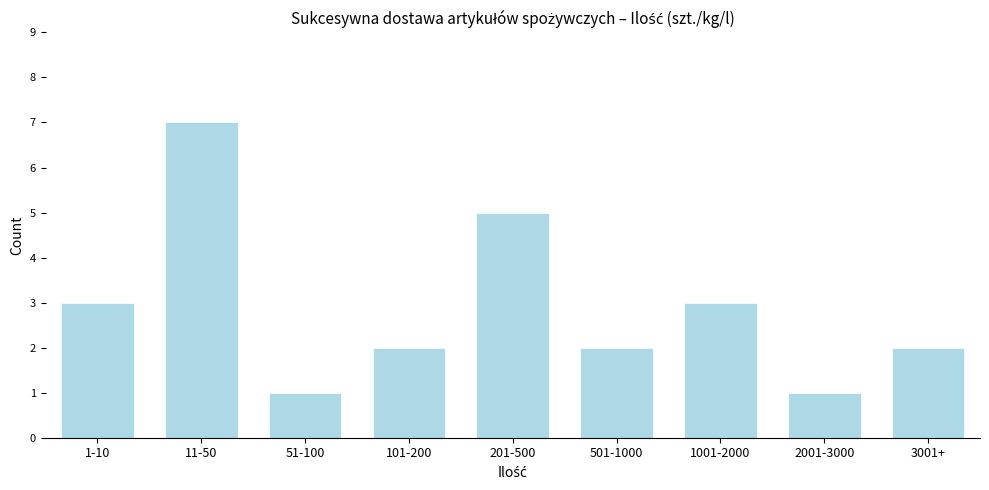

Reading right to left, what are all the values shown in this chart?

2	1	3	2	5	2	1	7	3